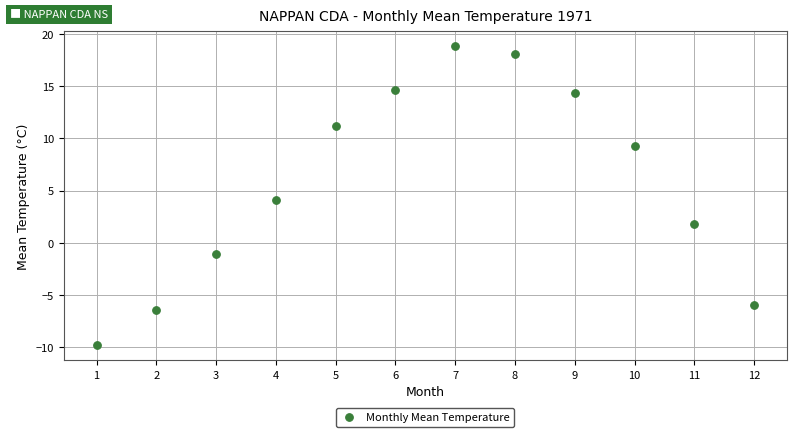

What is the range of X values (max minus min)?

11.0